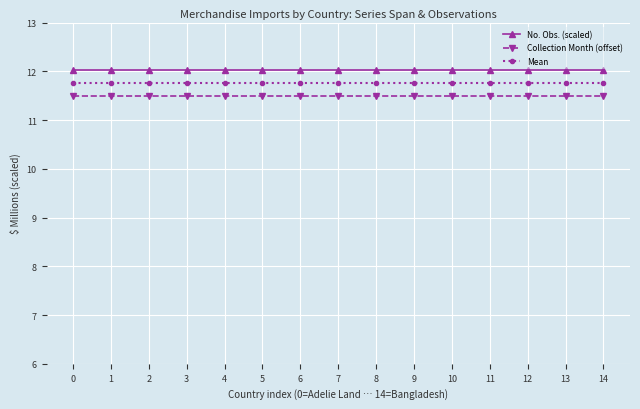

What is the maximum value for Mean?

11.8